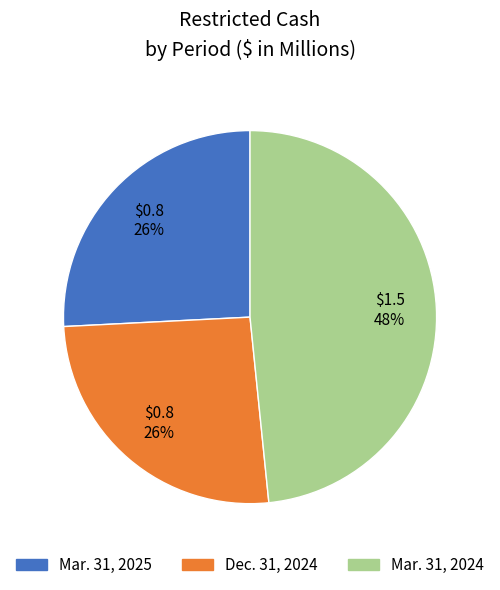

Count the number of slices in the pie.

3